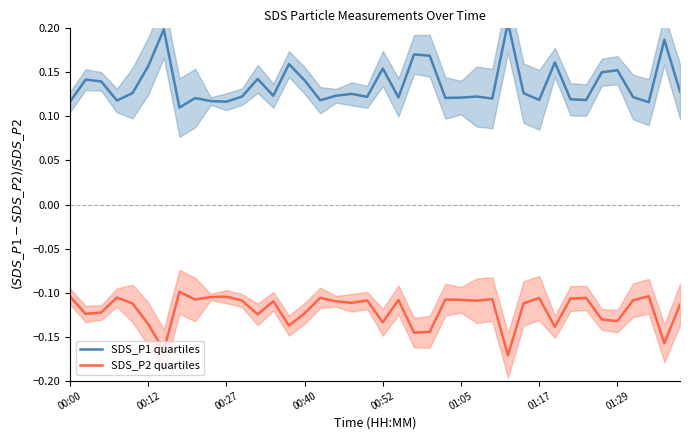

True or false: SDS_P2 quartiles has a value of -0.1 at 01:29.

False